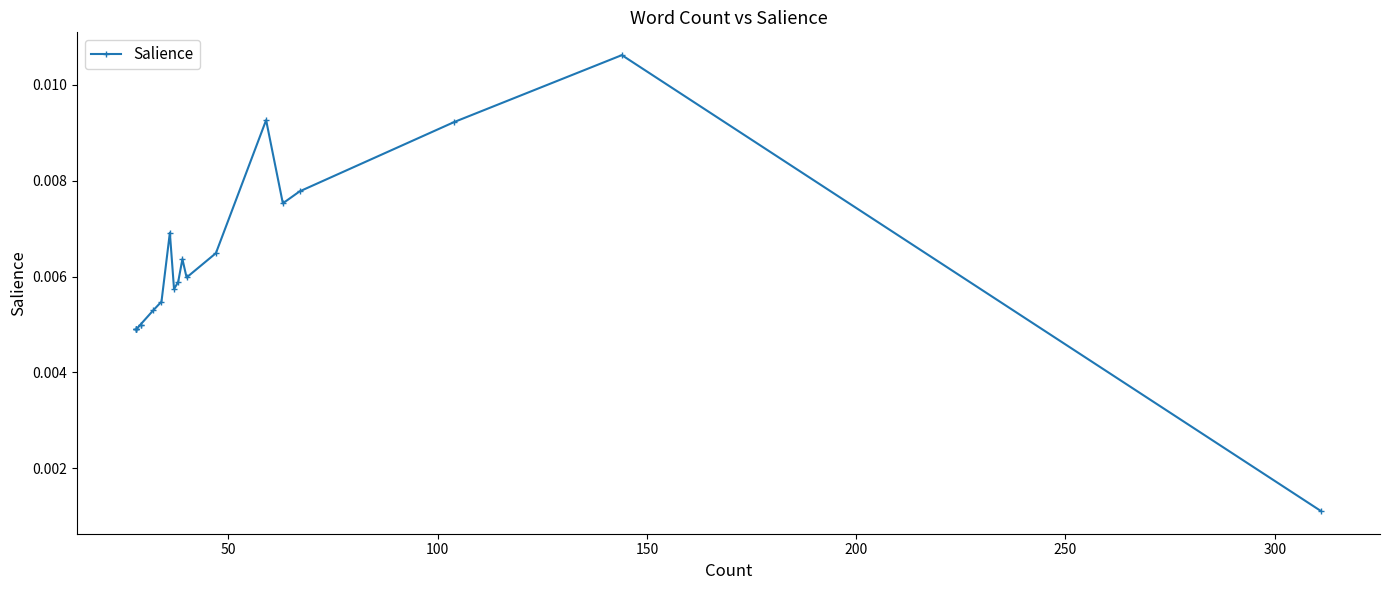

The chart shows a value of 0.0 at 0. True or false?

False